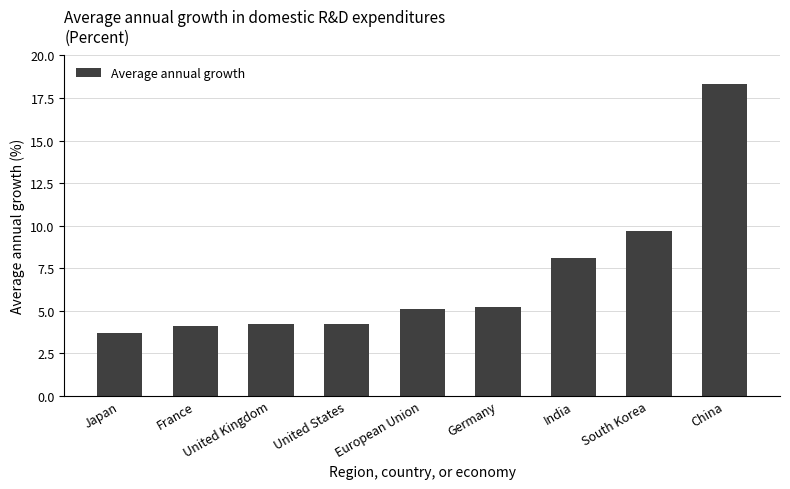

What is the average value?

7.0